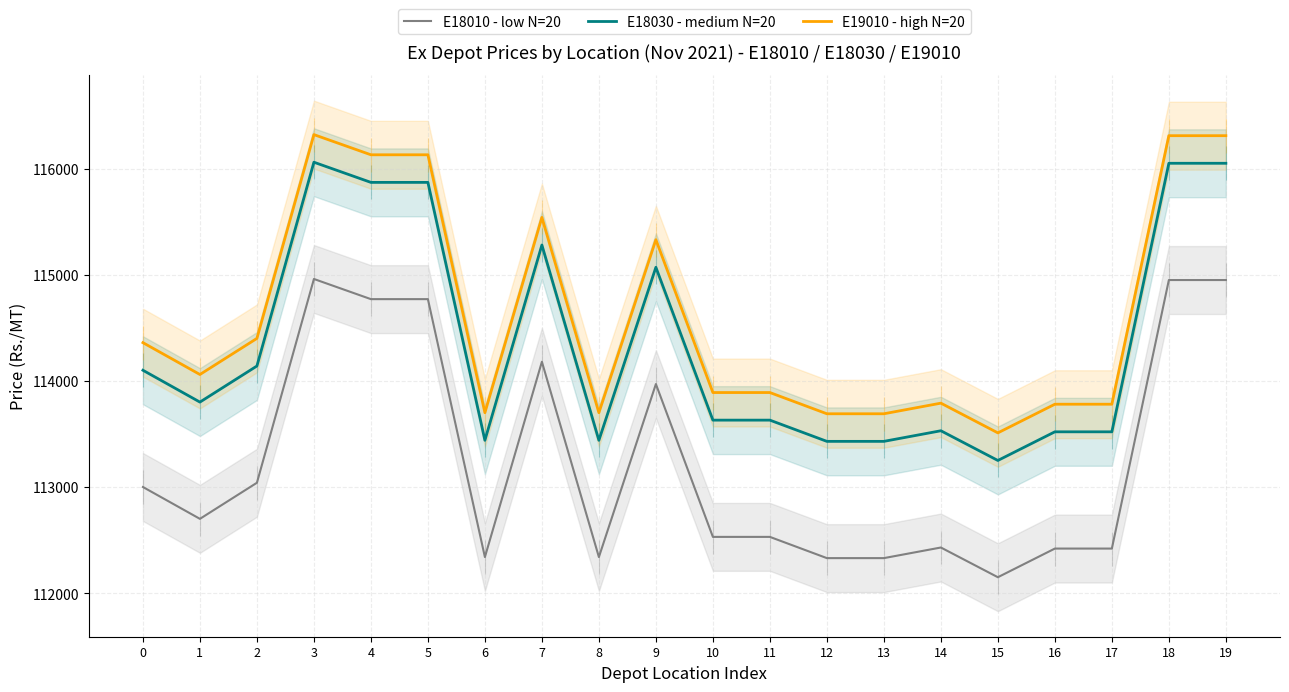

Rank the categories by E18030 - medium N=20 value from lowest to highest.

15, 12, 13, 6, 8, 16, 17, 14, 10, 11, 1, 0, 2, 9, 7, 4, 5, 18, 19, 3